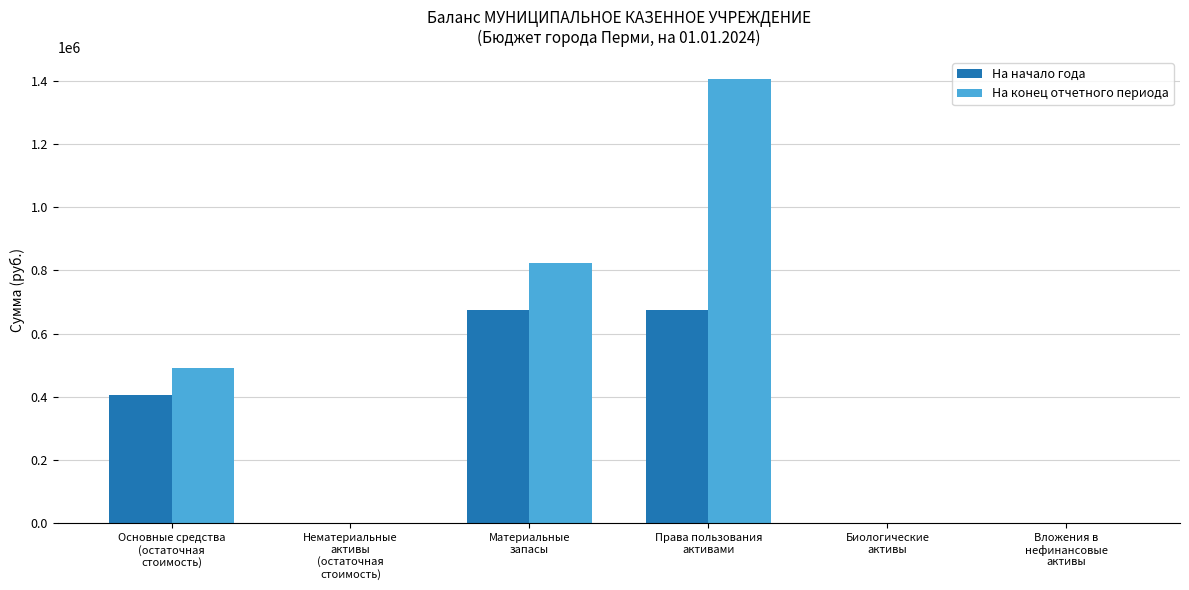

How many series are shown in this chart?

2